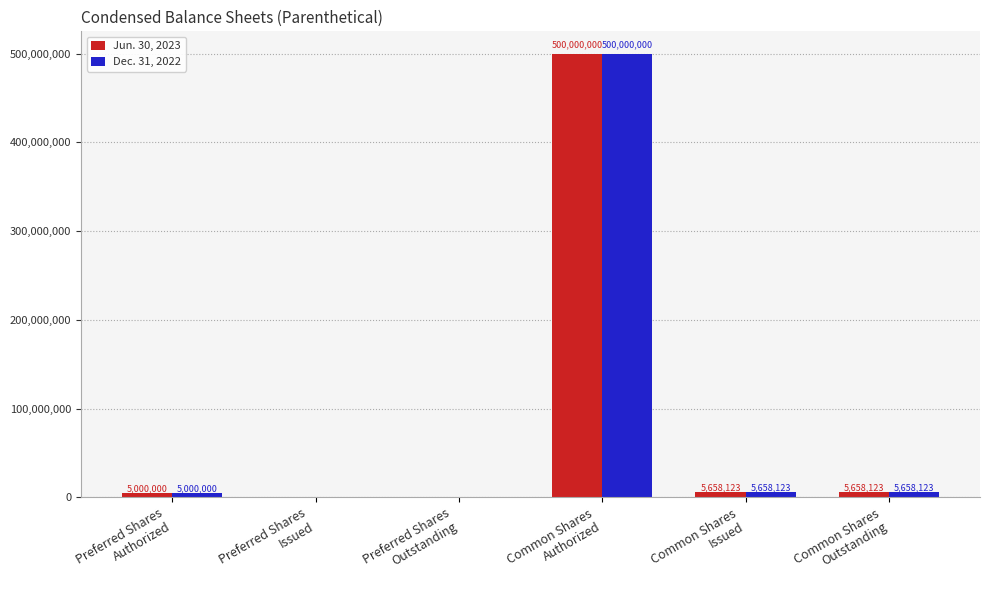

The value of Dec. 31, 2022 at Preferred Shares
Issued is -341260866. True or false?

False